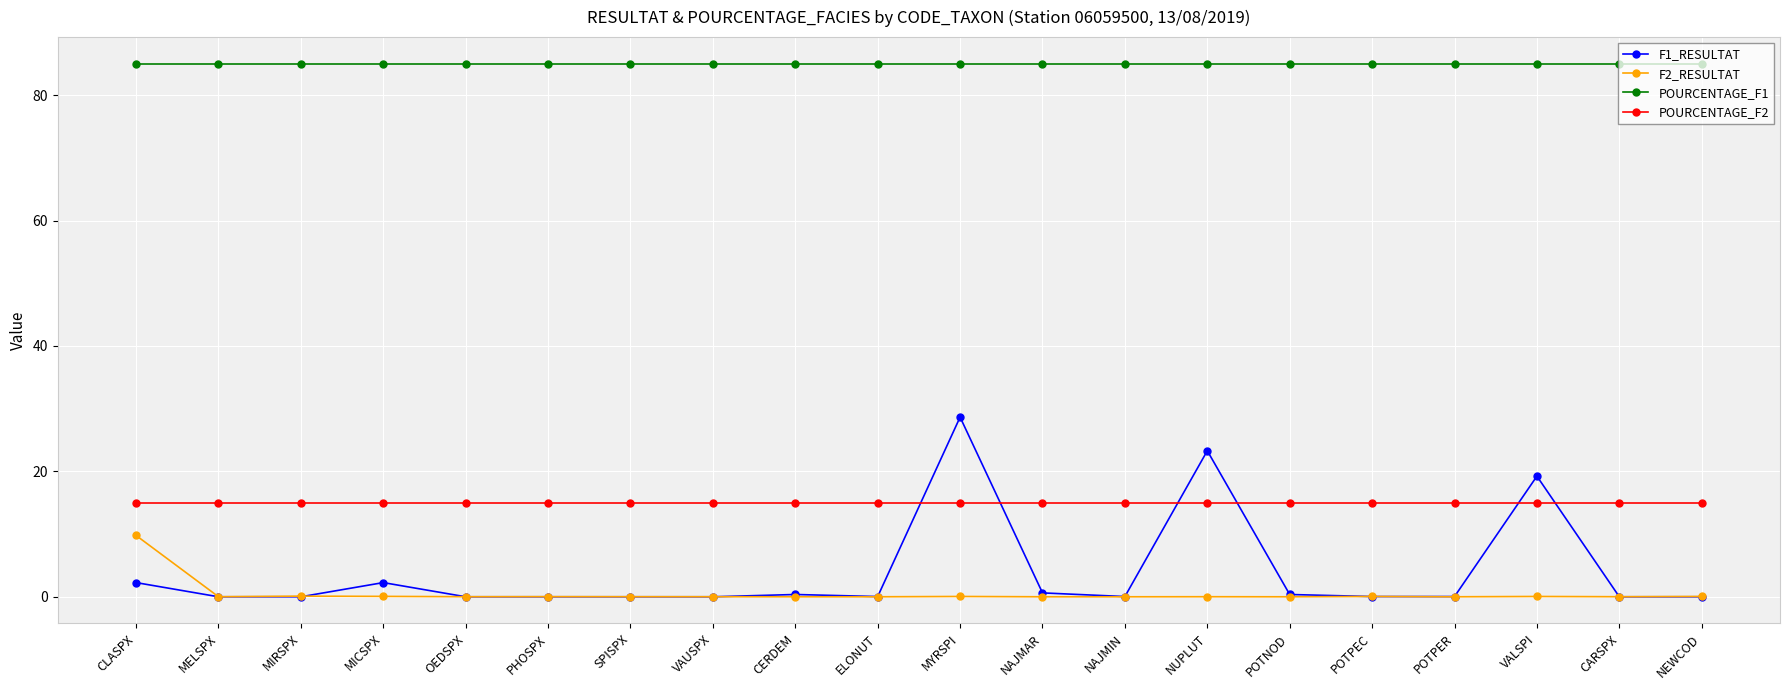

What position from the left is ELONUT?

10